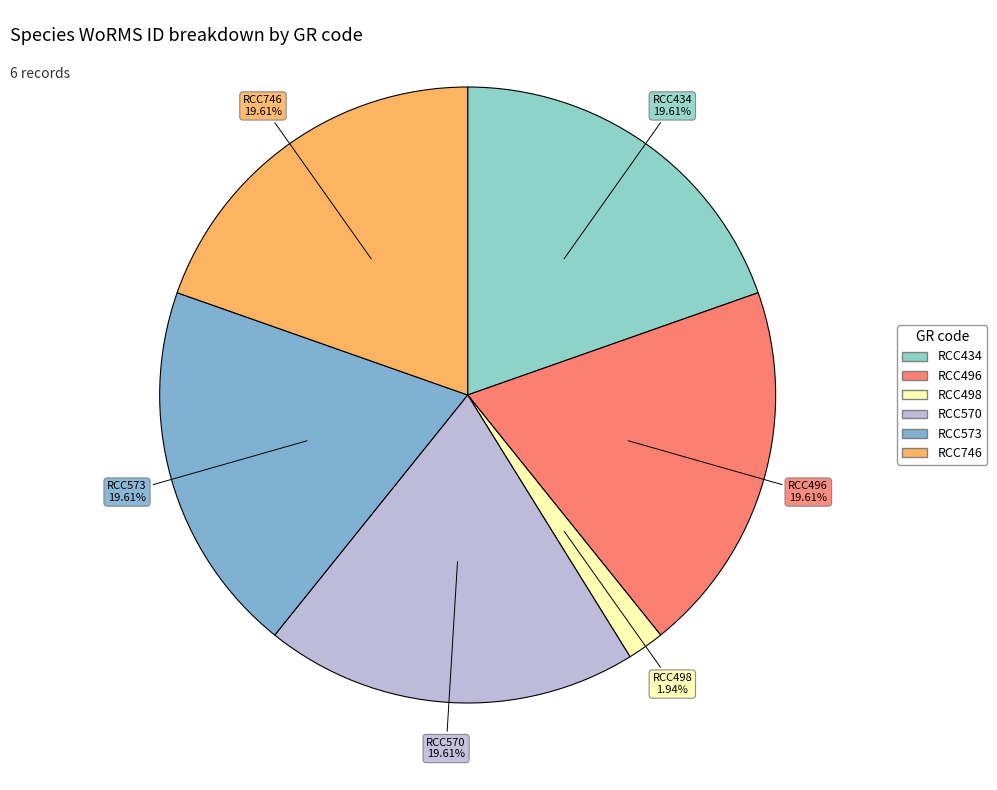

To the nearest percent, what percentage of the pie is RCC498?

2%